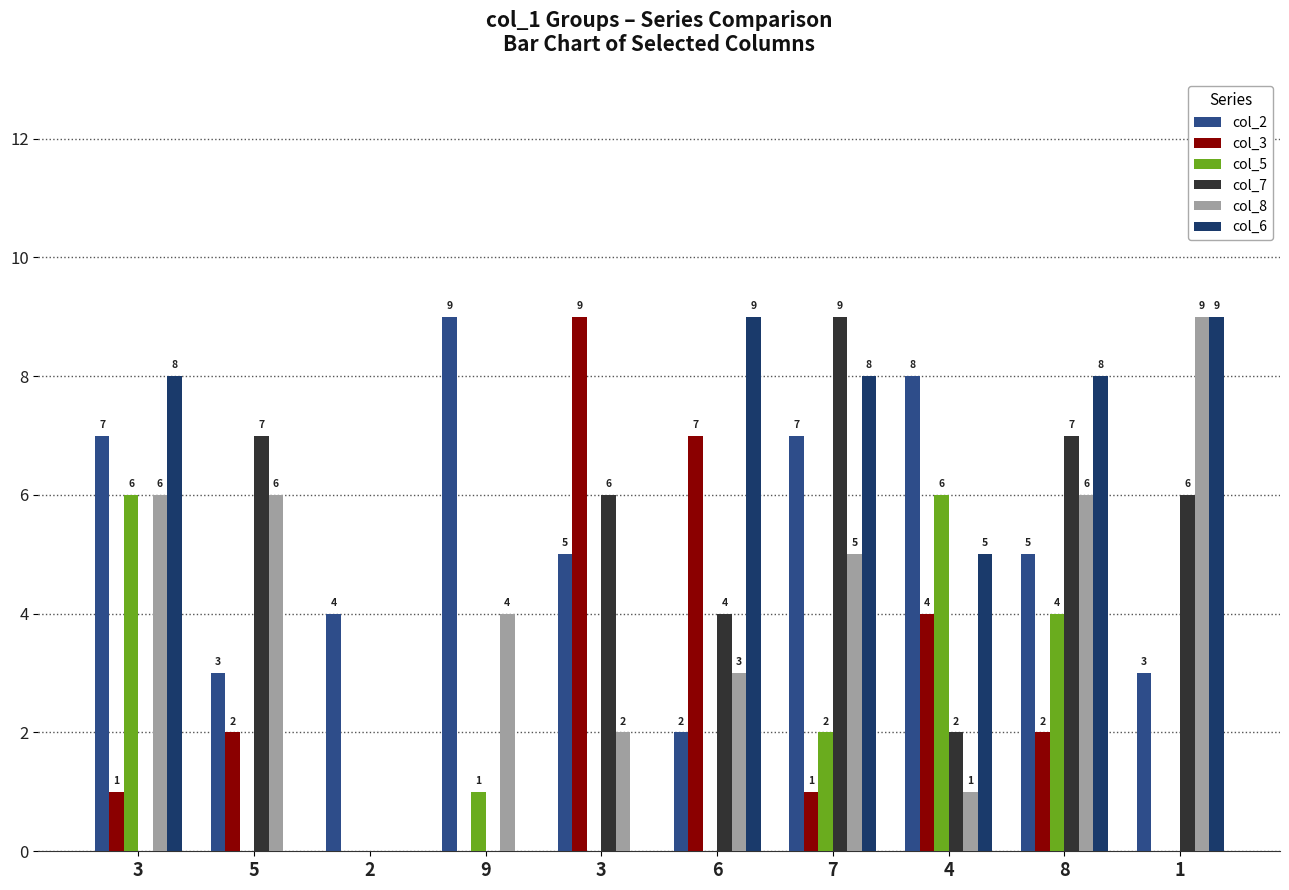

Which series changed the most between 4 and 1?

col_8